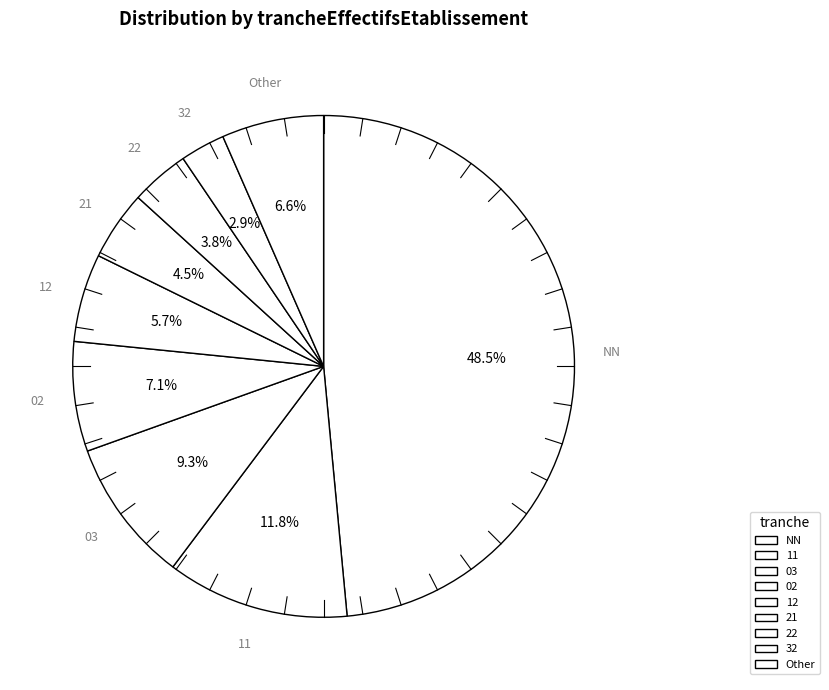

What is the ratio of the value at 02 to the value at 03?

0.8